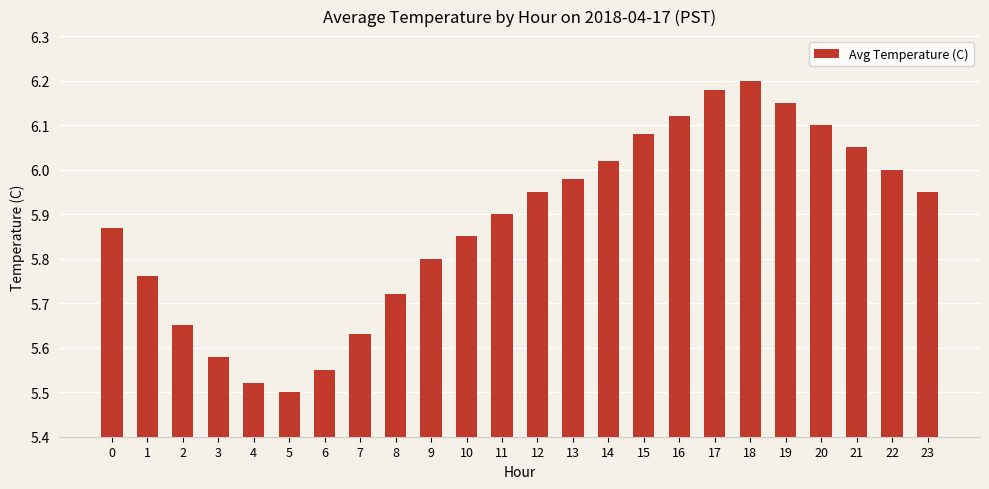

What is the difference between the maximum and minimum values?

0.7